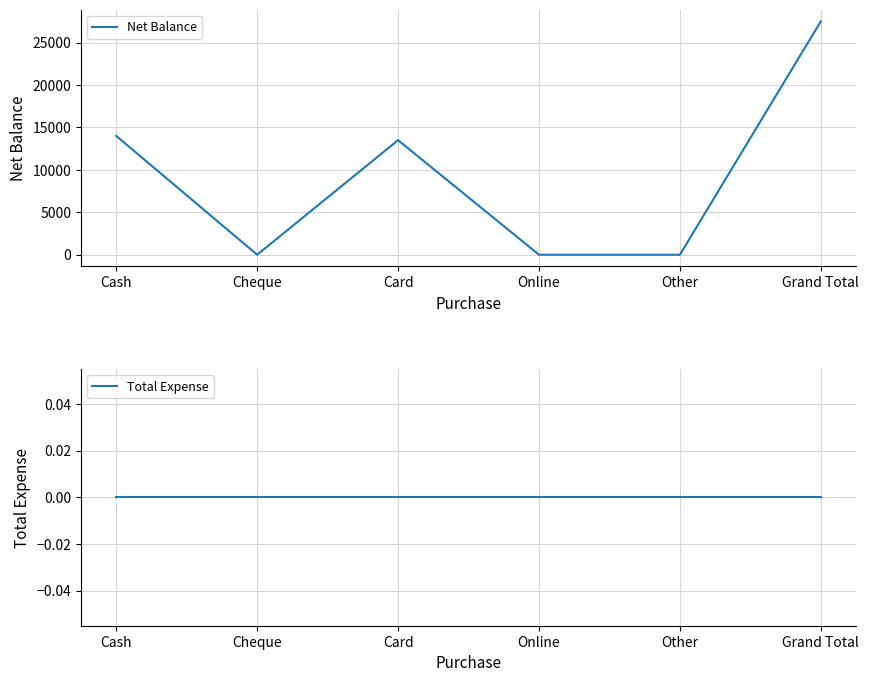

How many lines are shown in the chart?

2